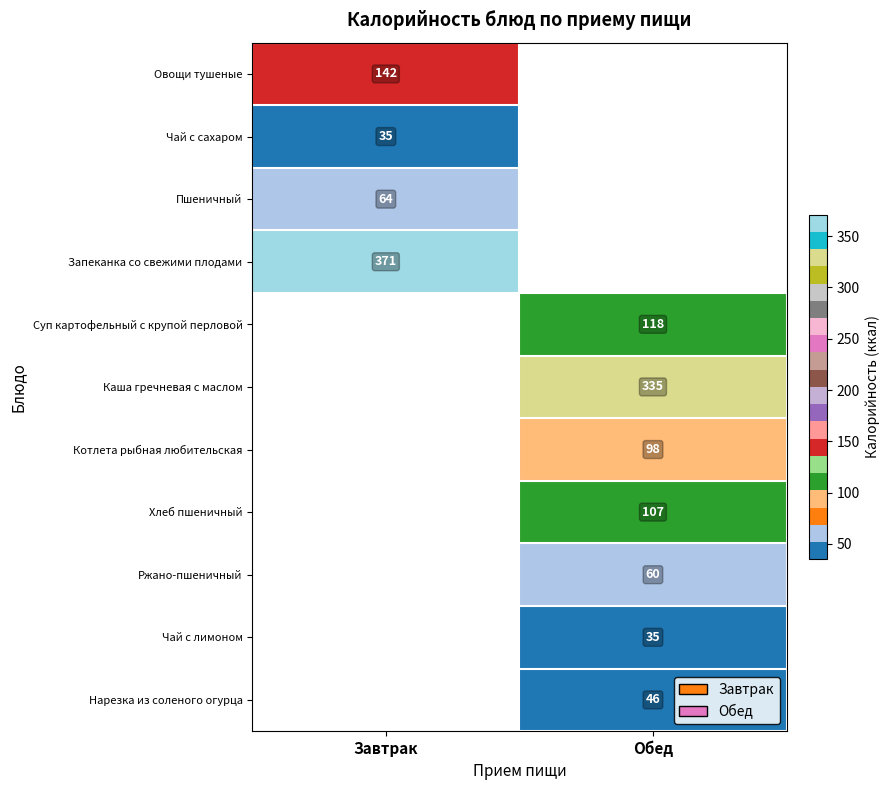

The value of Хлеб пшеничный at Обед is 153. True or false?

False